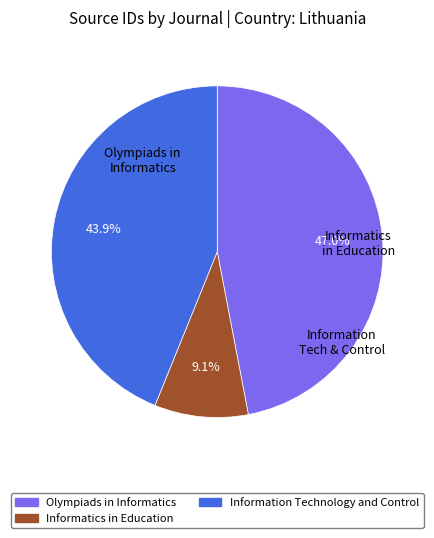

Which category has the biggest portion of the pie?

Olympiads in Informatics